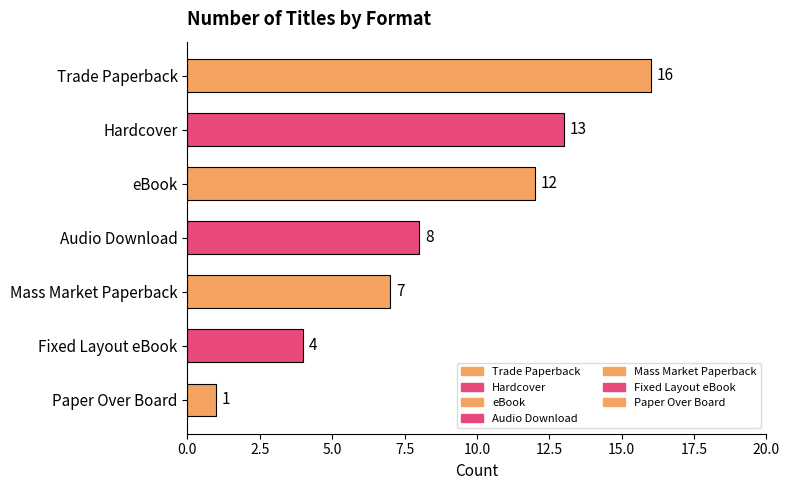

What is the sum of all values?

61